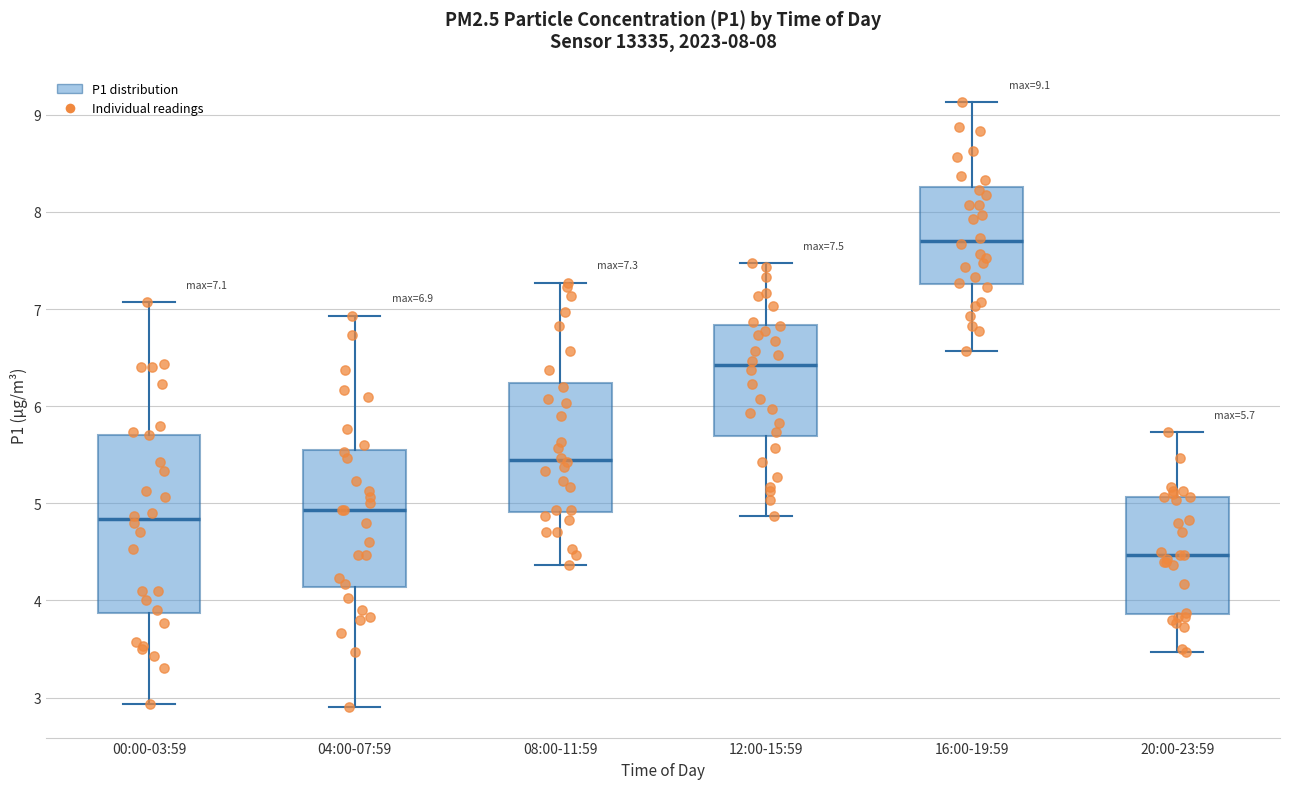

Which box is the tallest, from its lower edge to its upper edge?

00:00-03:59